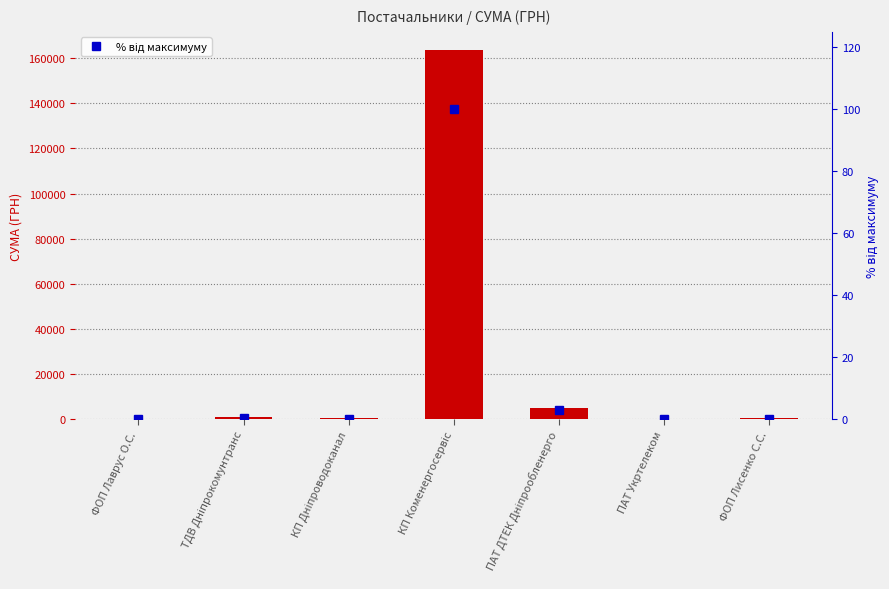

Reading right to left, extract all data points from this chart.

СУМА (ГРН): ФОП Лисенко С.С.=370.0	ПАТ Укртелеком=105.1	ПАТ ДТЕК Дніпрообленерго=4830.0	КП Коменергосервіс=163539.9	КП Дніпроводоканал=325.4	ТДВ Дніпрокомунтранс=745.8	ФОП Лаврус О.С.=183.8
% від максимуму: ФОП Лисенко С.С.=0.2	ПАТ Укртелеком=0.1	ПАТ ДТЕК Дніпрообленерго=3.0	КП Коменергосервіс=100.0	КП Дніпроводоканал=0.2	ТДВ Дніпрокомунтранс=0.5	ФОП Лаврус О.С.=0.1